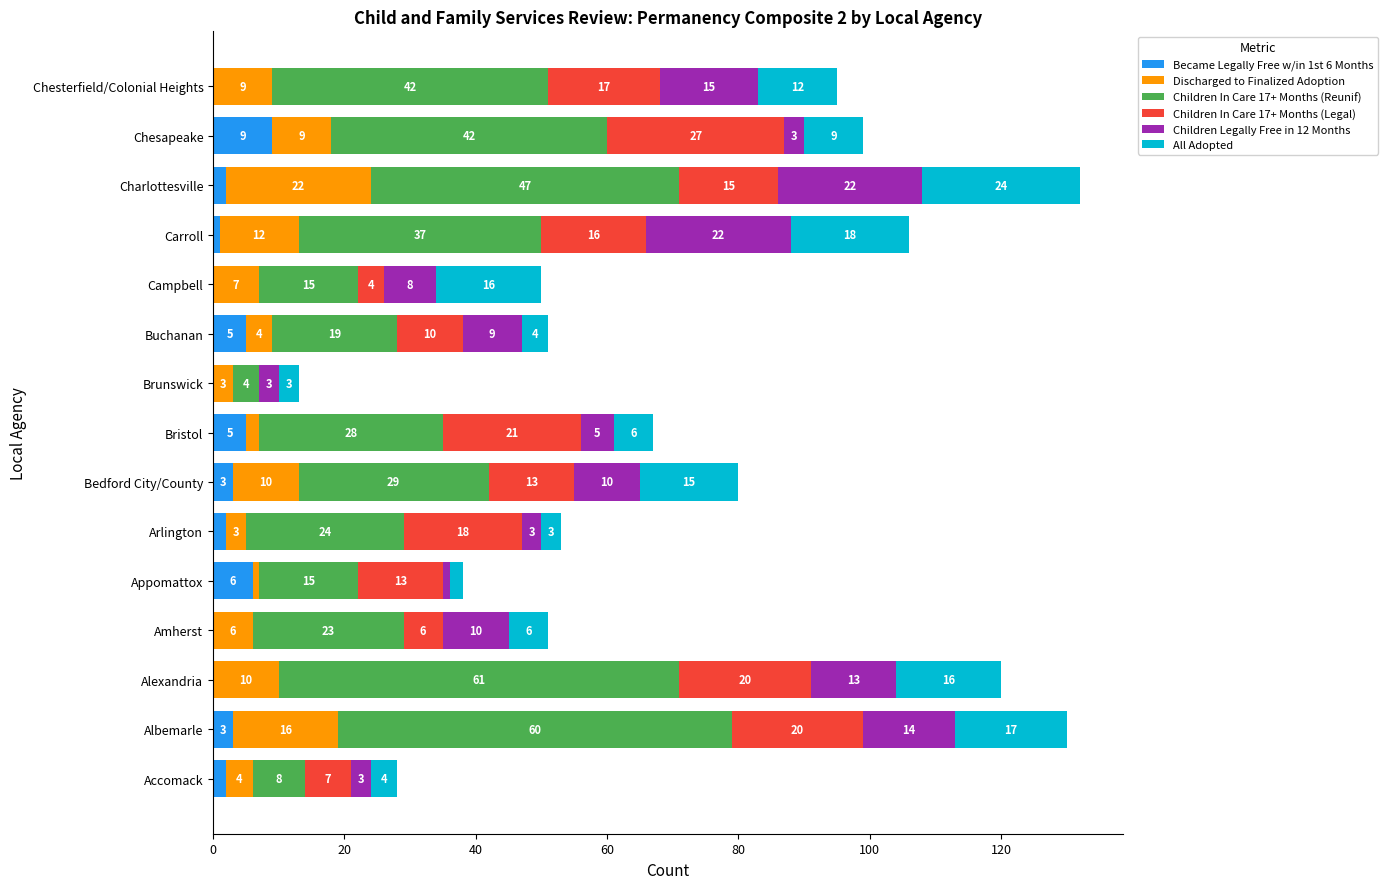

What value does the Became Legally Free w/in 1st 6 Months series have at Bristol?

5